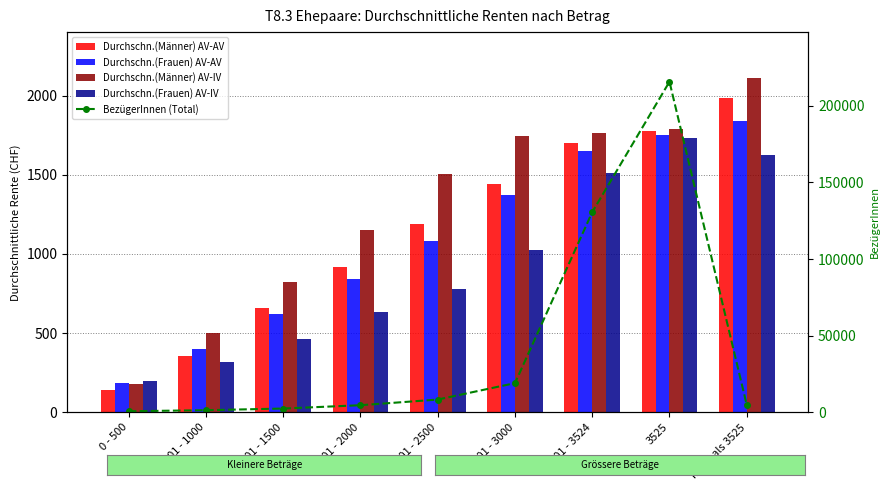

At how many categories does at least one series exceed 6863?

4